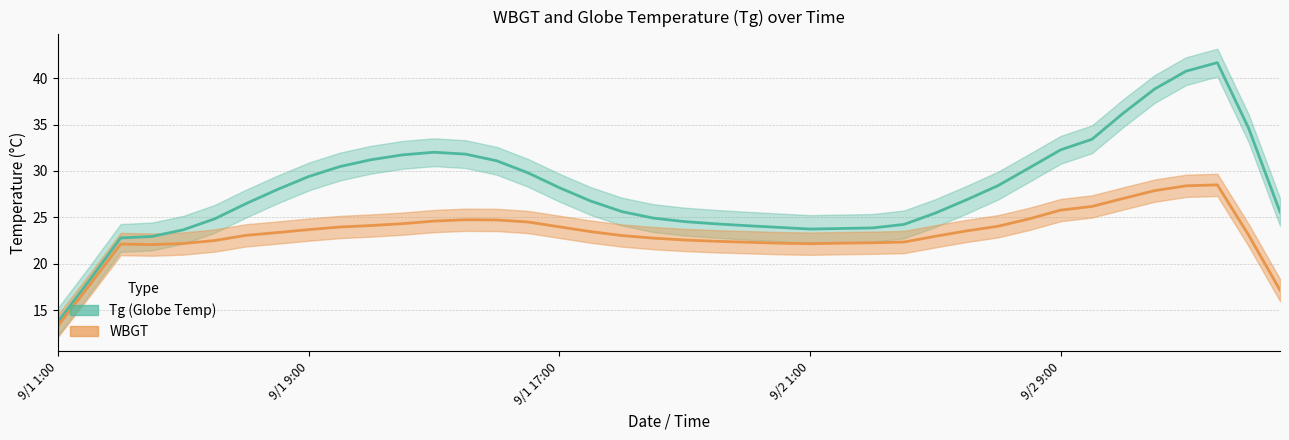

Where is the first local maximum for Tg?

9/1 14:00